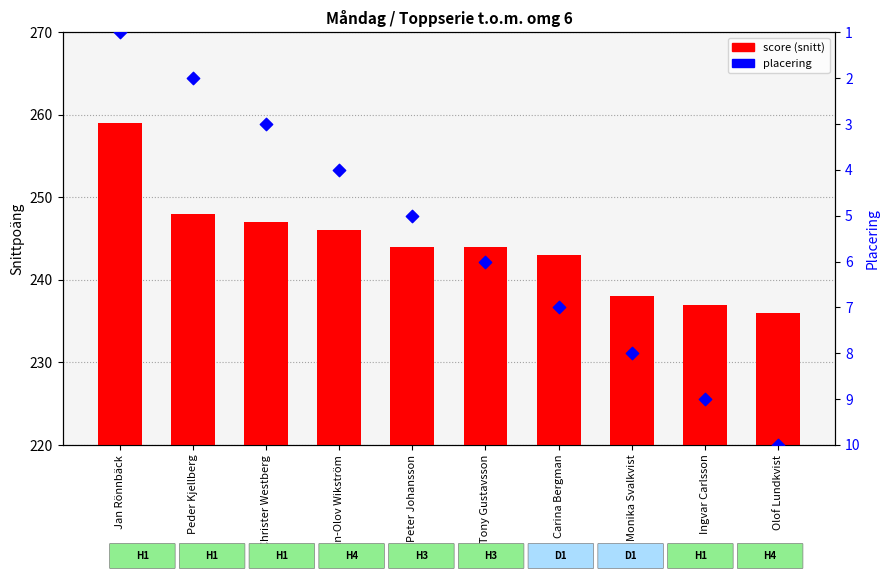

At how many categories does at least one series exceed 231?

10